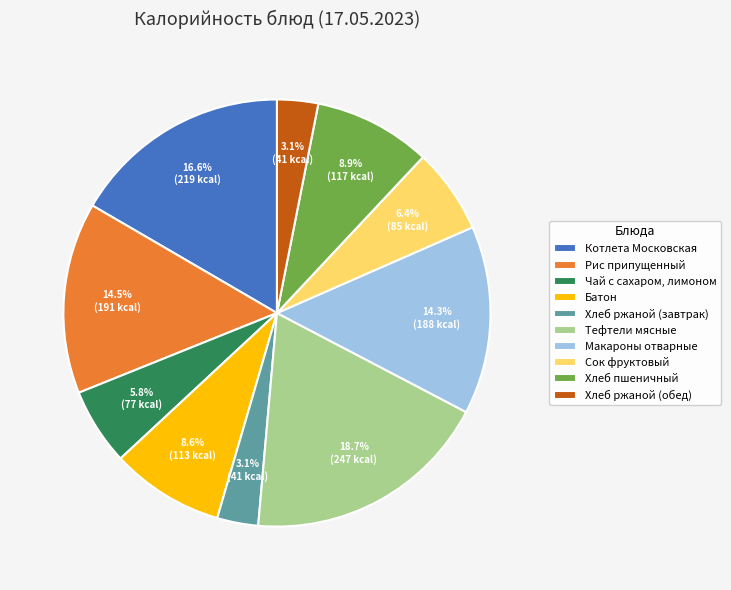

How many slices are in this pie chart?

10